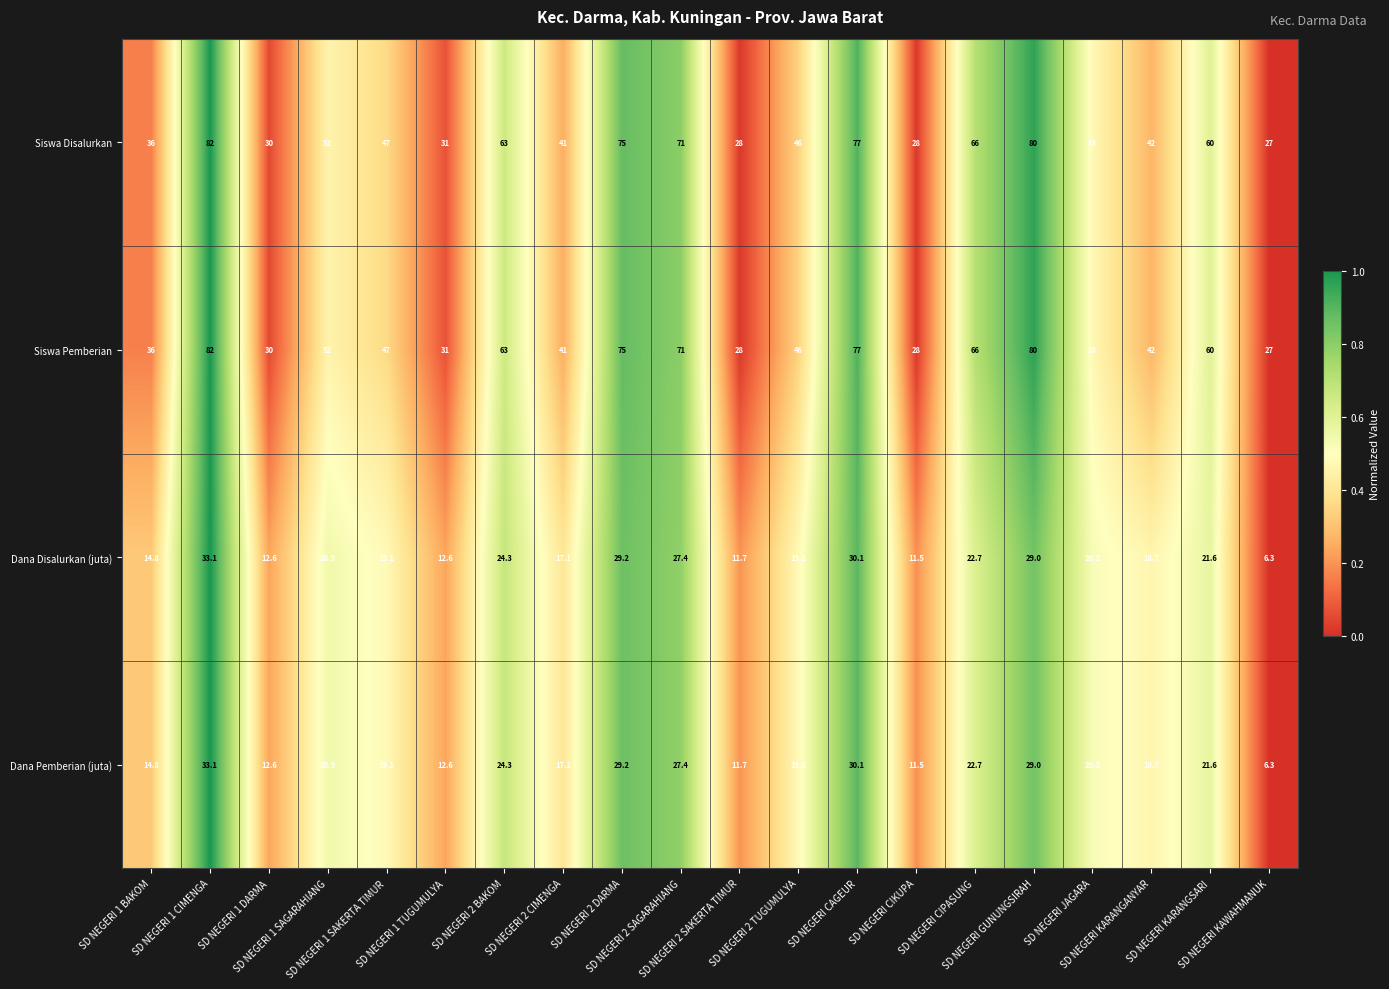

What is the spread (max minus min) of values at SD NEGERI CIPASUNG?

43.3